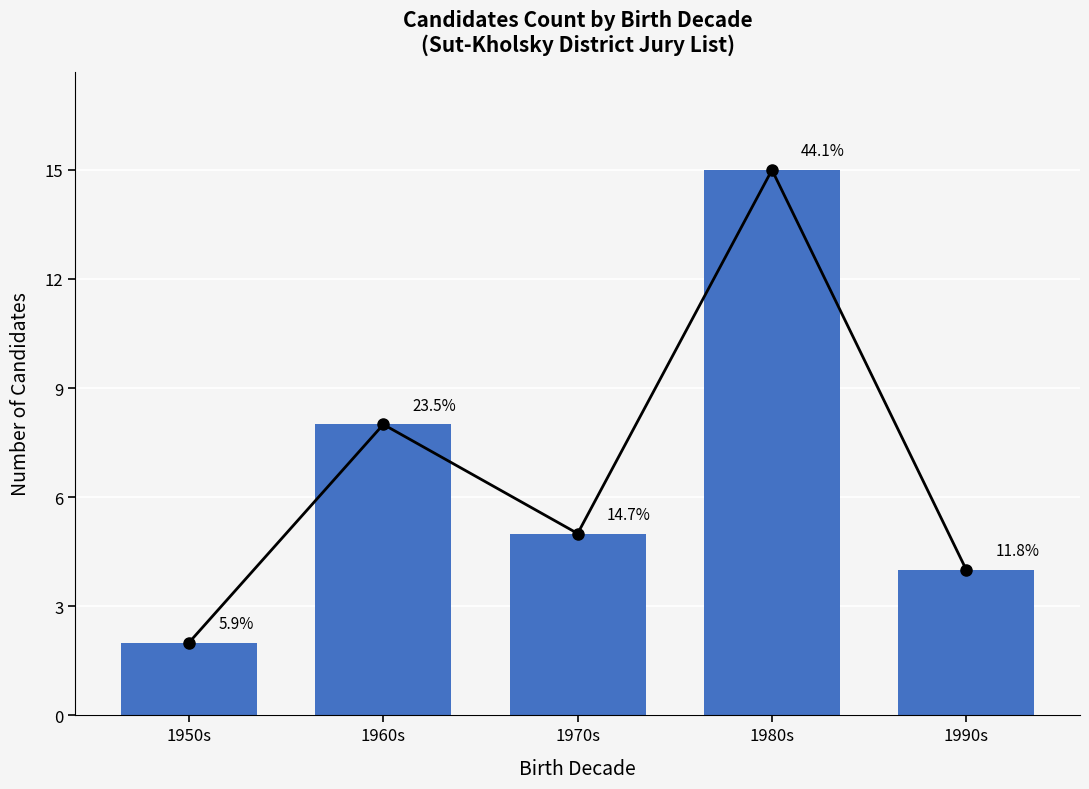

Reading right to left, transcribe all the data shown in this chart.

4	15	5	8	2